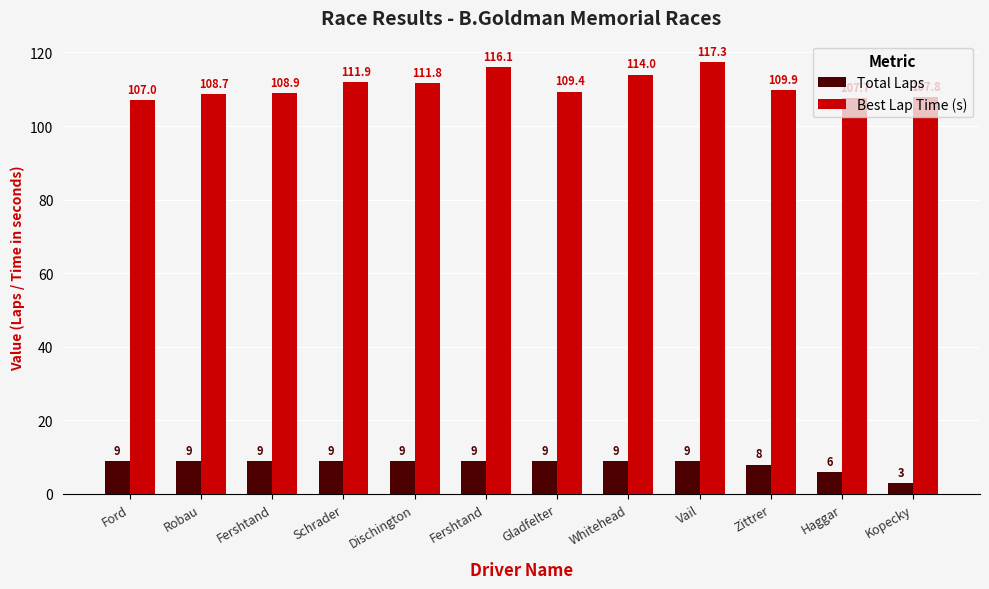

Rank the series by their average value, from lowest to highest.

Total Laps, Best Lap Time (s)